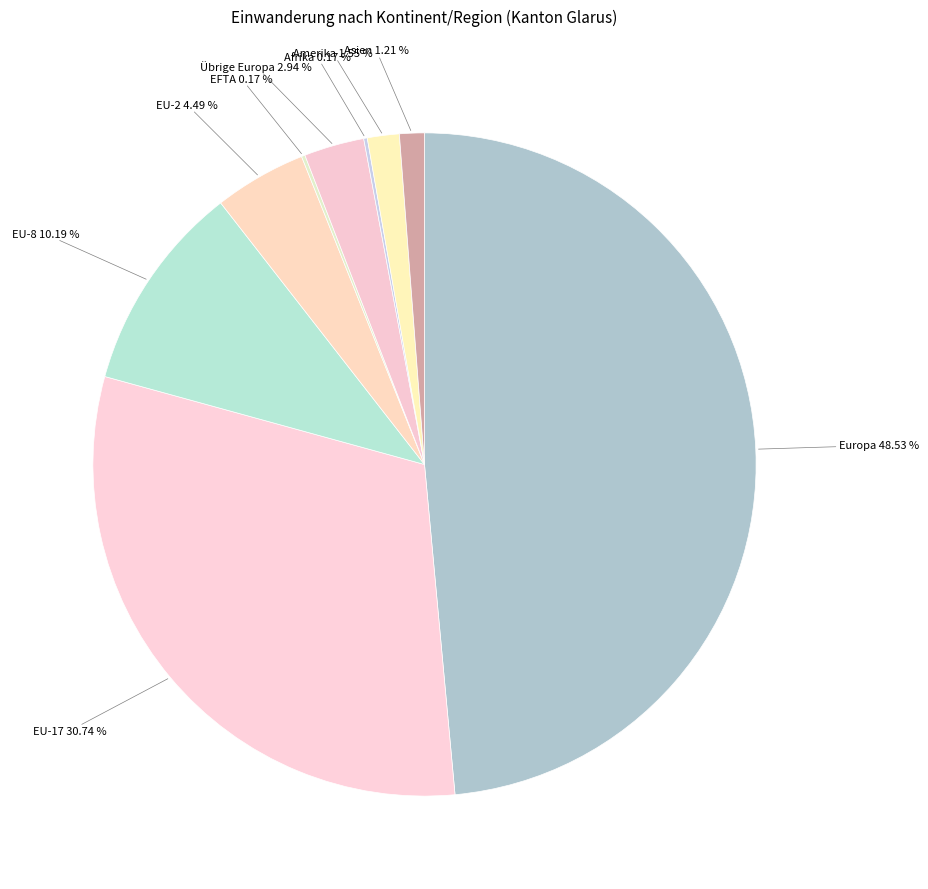

Combined, do EU-2 and EU-8 account for over 50%?

No